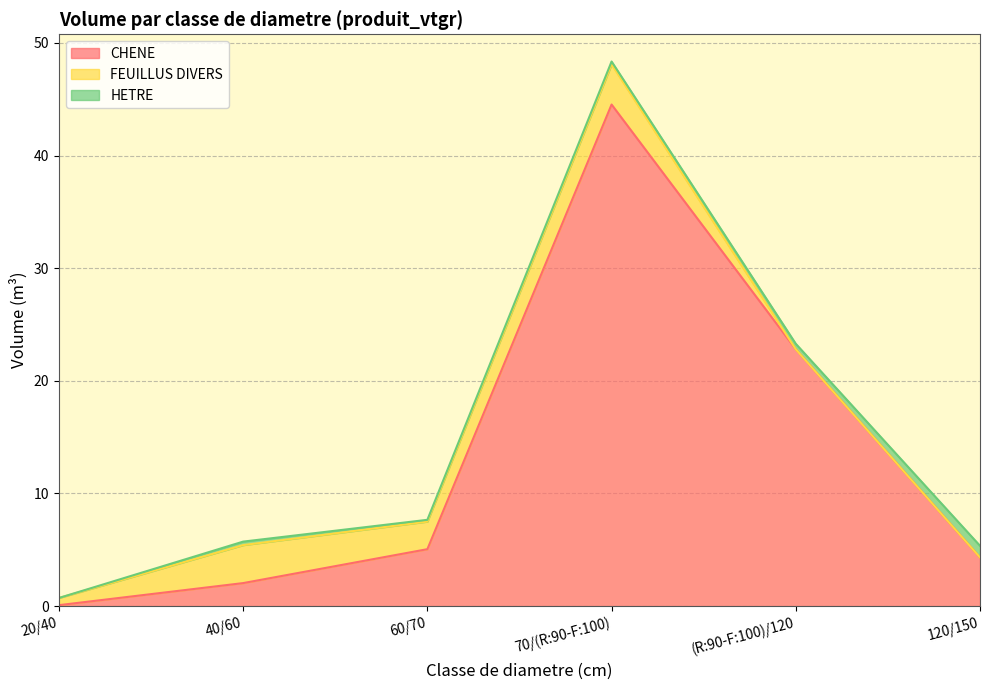

What is the label of the 5th point from the left?

(R:90-F:100)/120